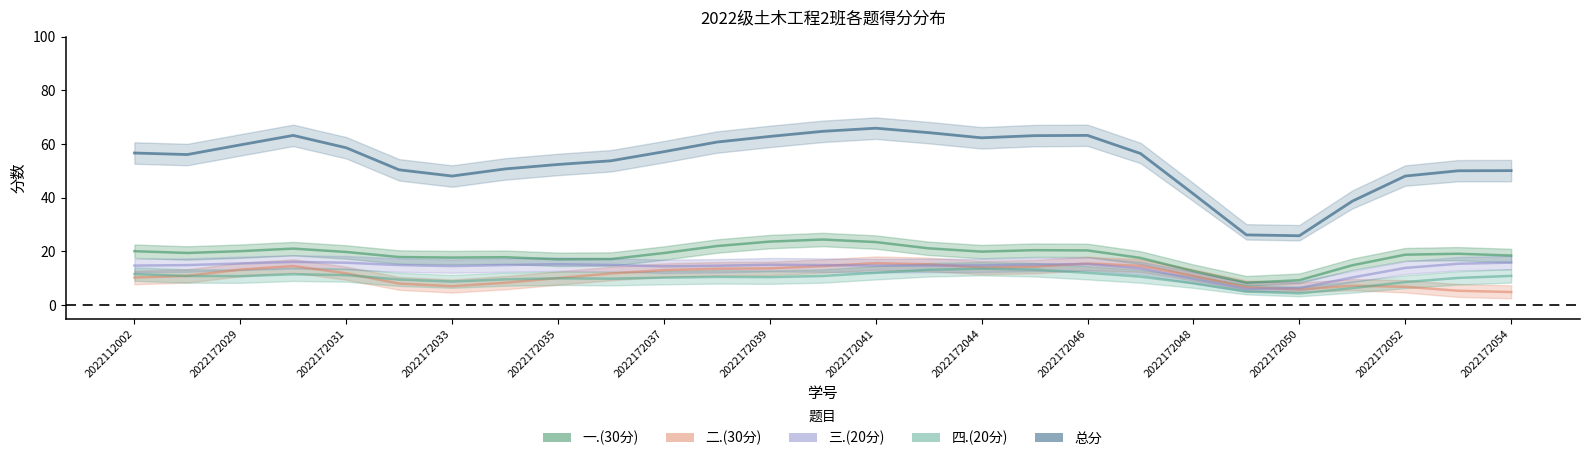

Is it true that 二.(30分) equals 3.2 at 2022172028?

False